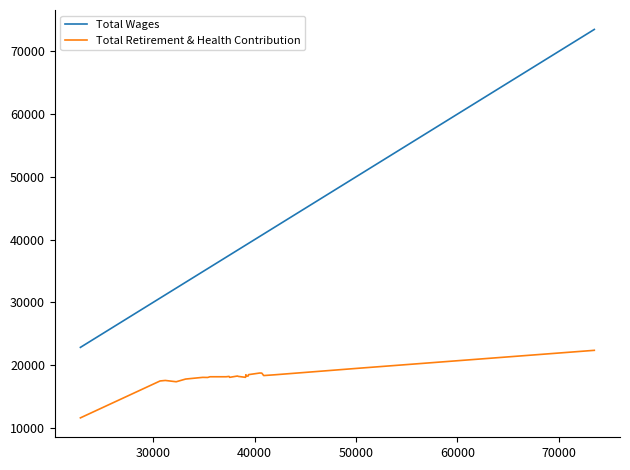

Rank the series by their average value, from lowest to highest.

Total Retirement & Health Contribution, Total Wages